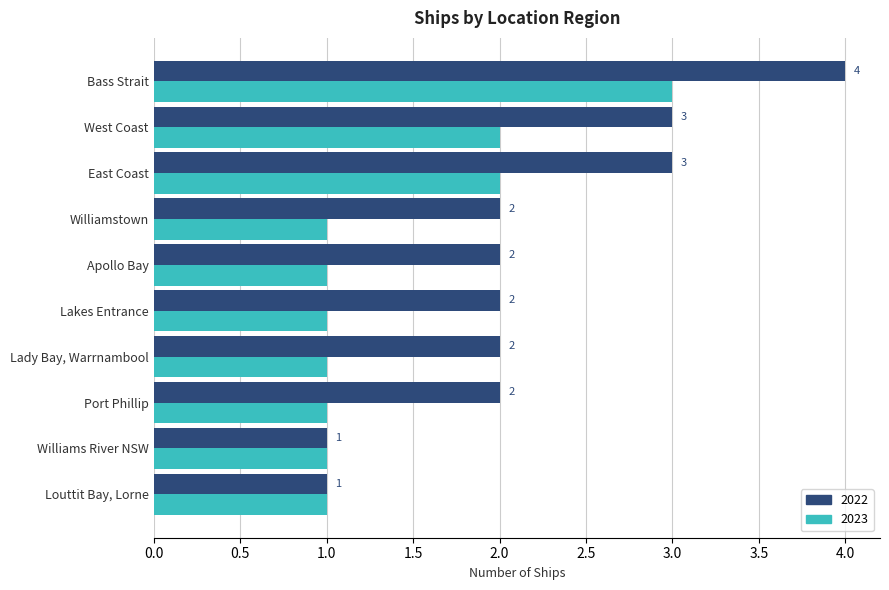

Which series has the largest range (max minus min)?

2022